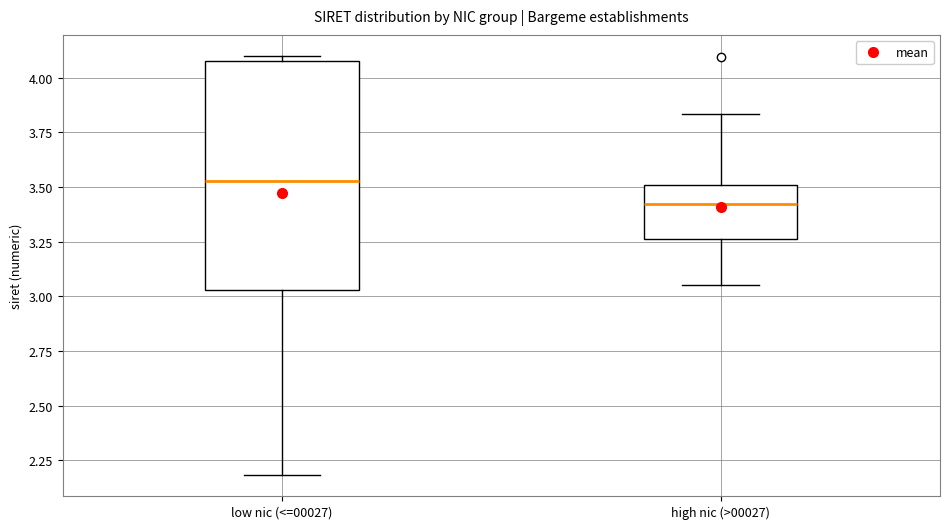

Comparing the boxes themselves (not the whiskers), which one is the tallest?

low nic (<=00027)